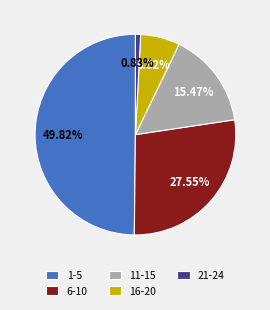

Is the sum of 11-15 and 6-10 greater than half?

No